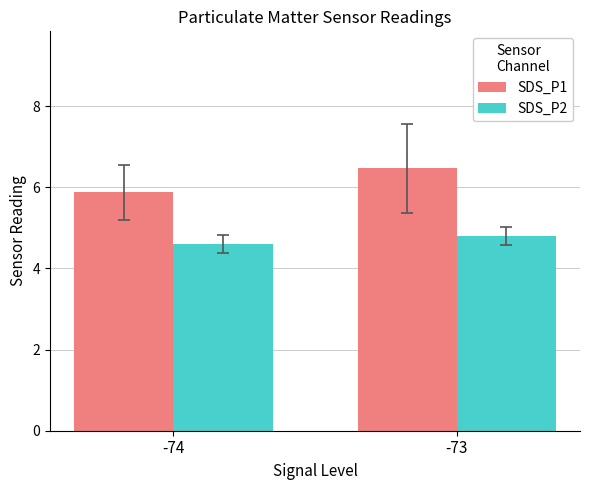

At how many categories does at least one series exceed 5?

2